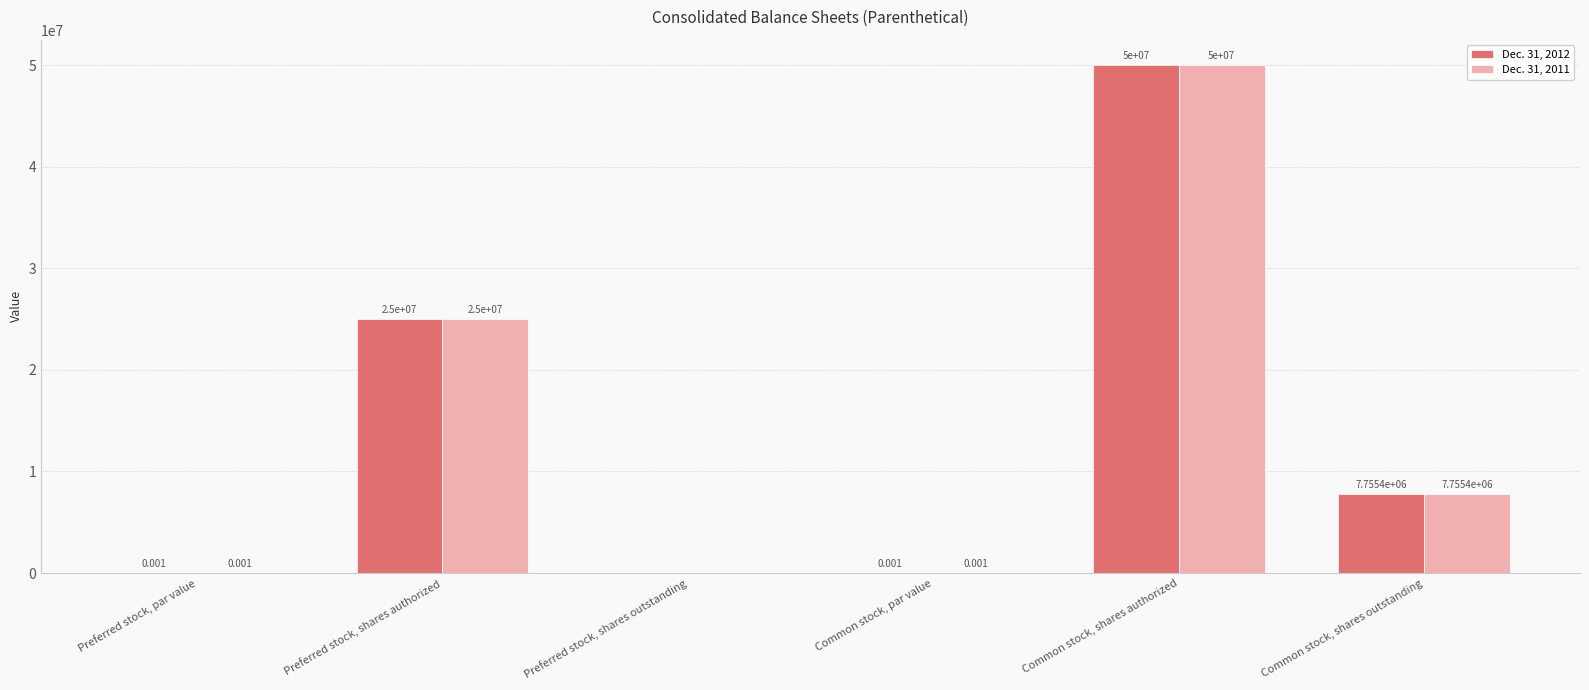

What is the average value of the Dec. 31, 2011 series?

13792566.7